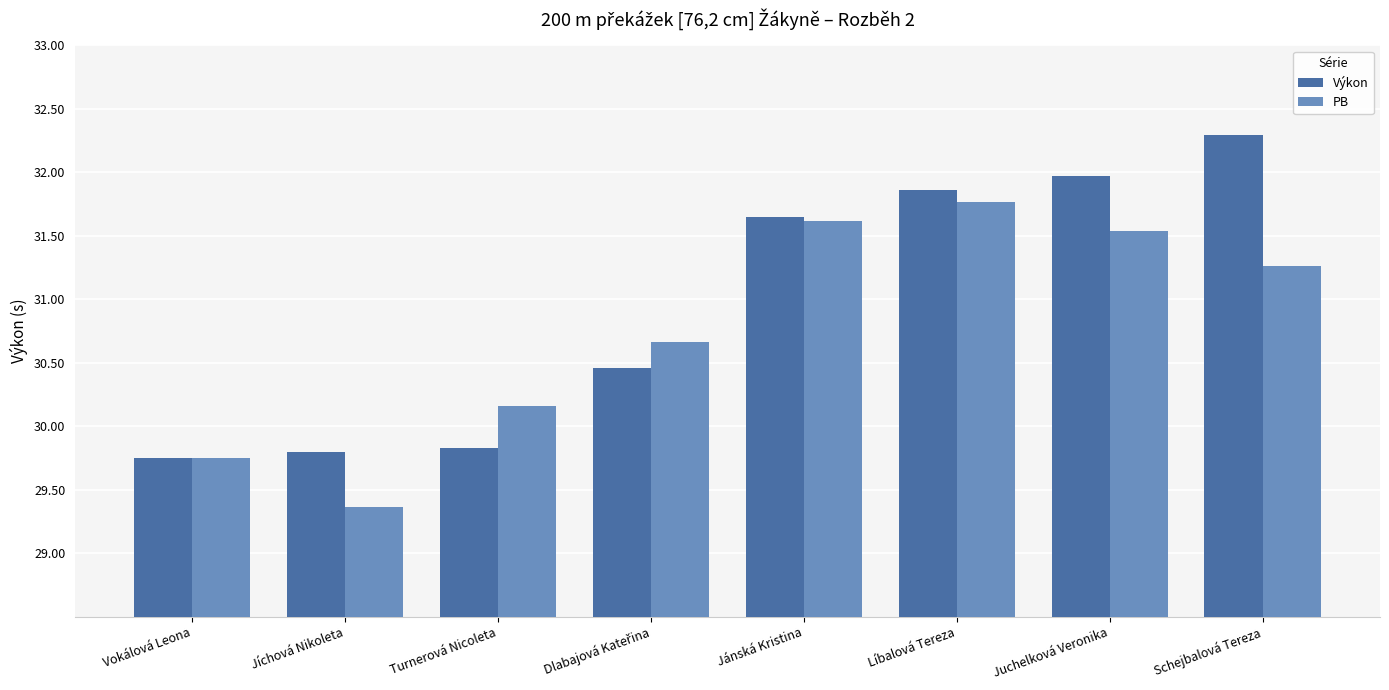

What is the maximum value shown in the chart?

32.3